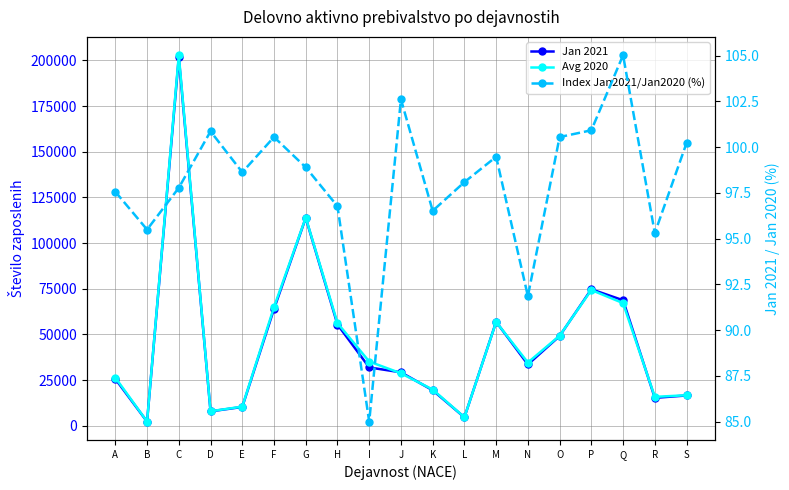

Reading right to left, transcribe all the data shown in this chart.

Jan 2021: S=16601.0	R=15292.0	Q=68716.0	P=74704.0	O=49131.0	N=33560.0	M=56916.0	L=4629.0	K=19460.0	J=29259.0	I=31949.0	H=55441.0	G=113762.0	F=63958.0	E=10313.0	D=7895.0	C=201666.0	B=2270.0	A=25639.0
Avg 2020: S=16725.3	R=15837.8	Q=67131.2	P=74324.6	O=49285.9	N=34615.8	M=56844.1	L=4670.6	K=19842.2	J=28725.0	I=35161.8	H=56231.6	G=113963.7	F=64913.8	E=10488.7	D=7962.0	C=202825.4	B=2329.1	A=26354.0
Index Jan2021/Jan2020 (%): S=100.2	R=95.3	Q=105.0	P=100.9	O=100.6	N=91.9	M=99.5	L=98.1	K=96.5	J=102.6	I=85.0	H=96.8	G=98.9	F=100.6	E=98.6	D=100.9	C=97.8	B=95.5	A=97.6